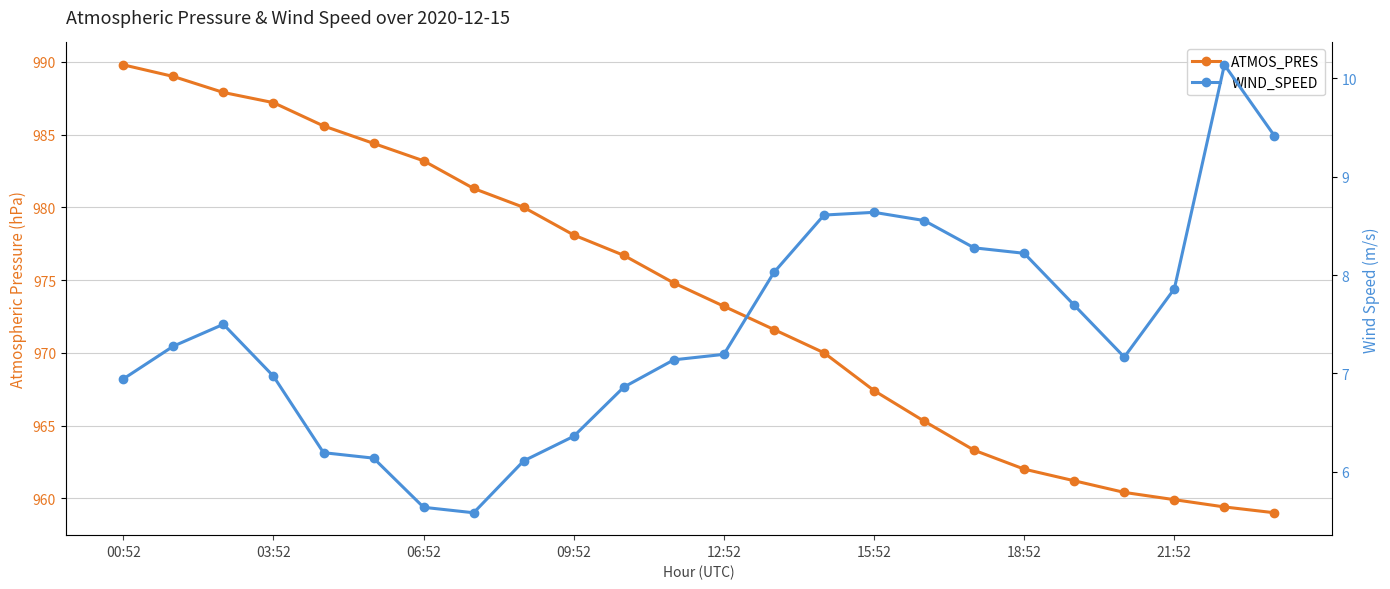

True or false: ATMOS_PRES and WIND_SPEED intersect in this chart.

False